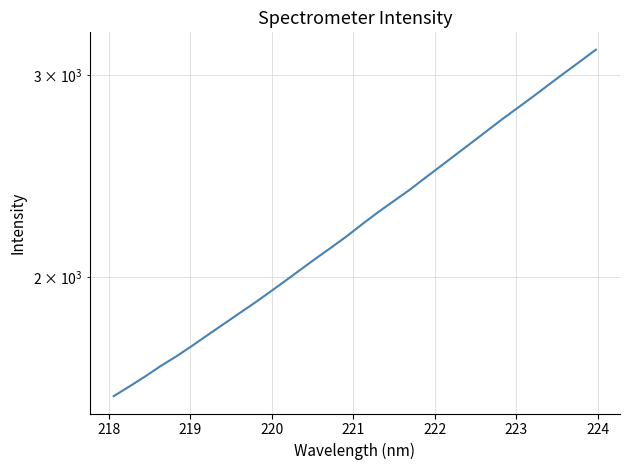

What is the greatest value displayed?

3158.5